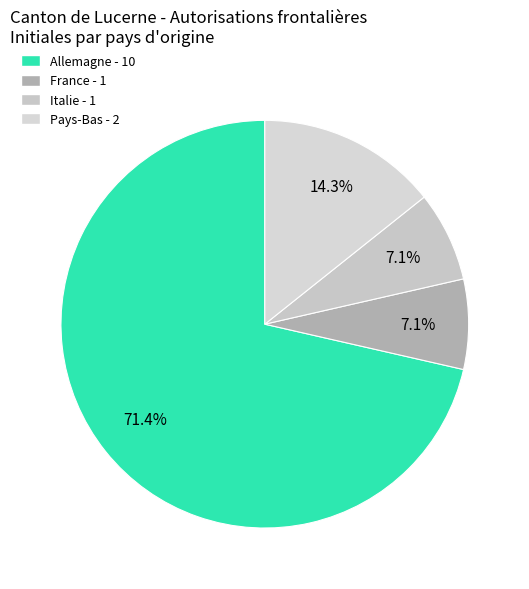

True or false: France accounts for 1% of the total.

False